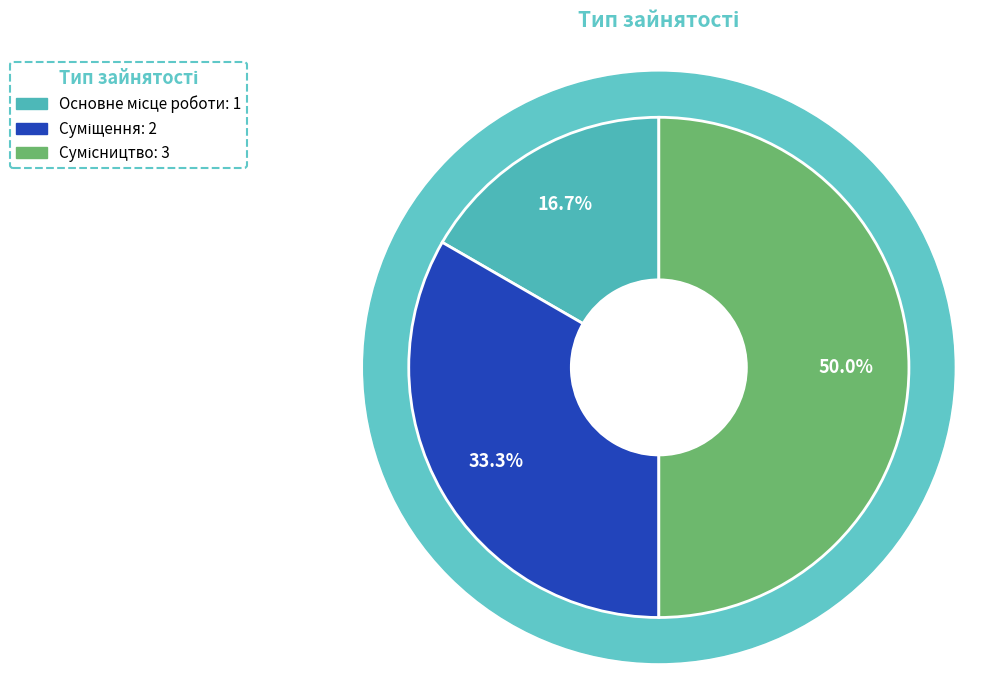

Rank the categories by value from highest to lowest.

Сумісництво, Суміщення, Основне місце роботи